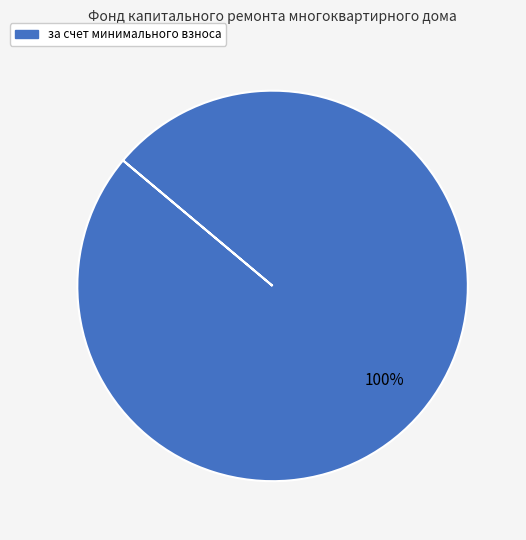

Does any single category account for the majority?

Yes